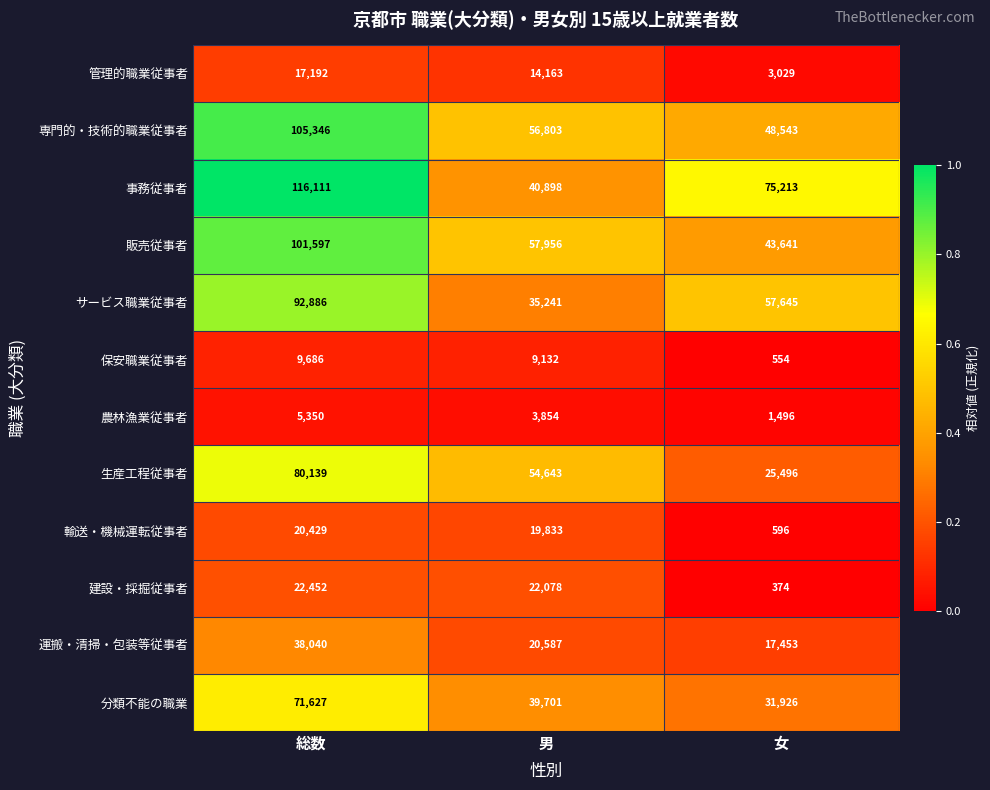

The 輸送・機械運転従事者 series shows 937 at 女. True or false?

False